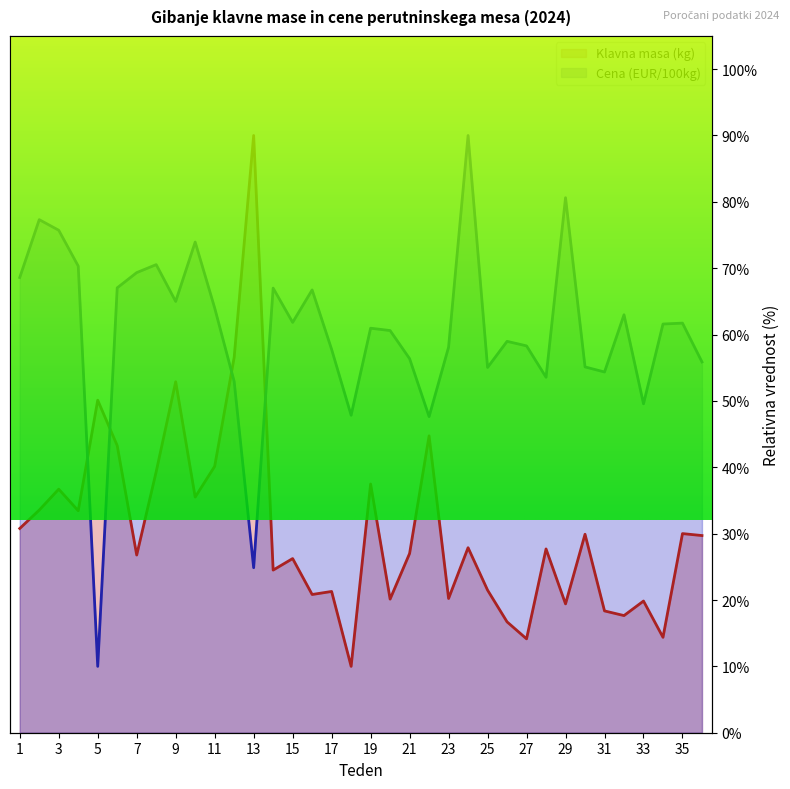

Which has a higher value, 16 or 24?

24